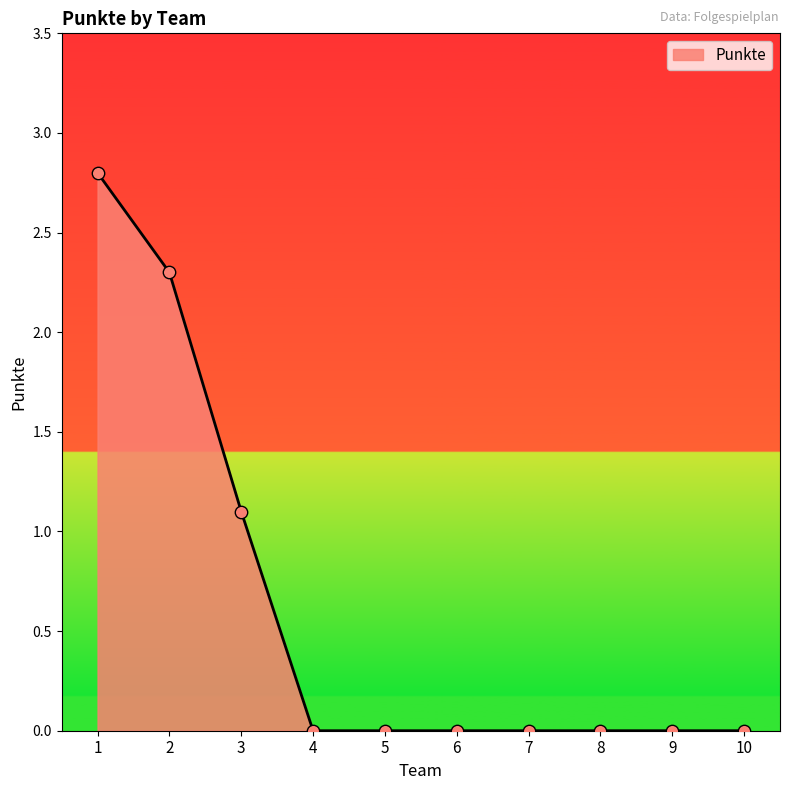

Which has a higher value, 2 or 8?

2